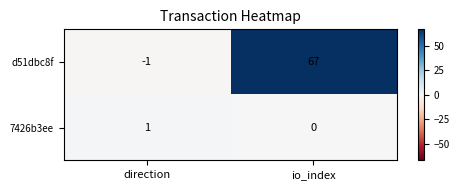

List the series in order of their overall mean, highest first.

d51dbc8f, 7426b3ee